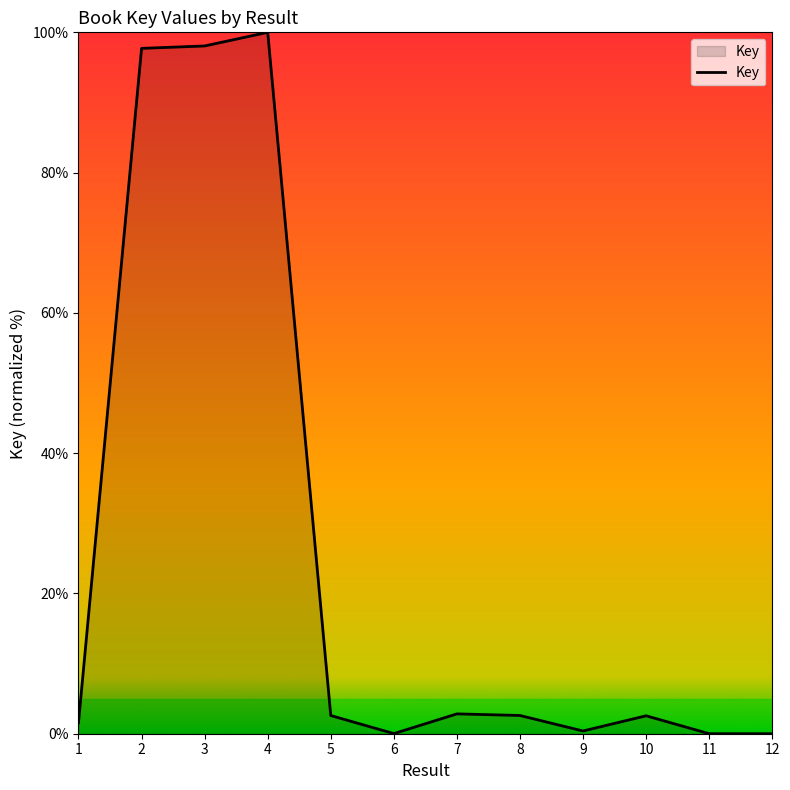

True or false: the data shows 0.0 at 11.

True